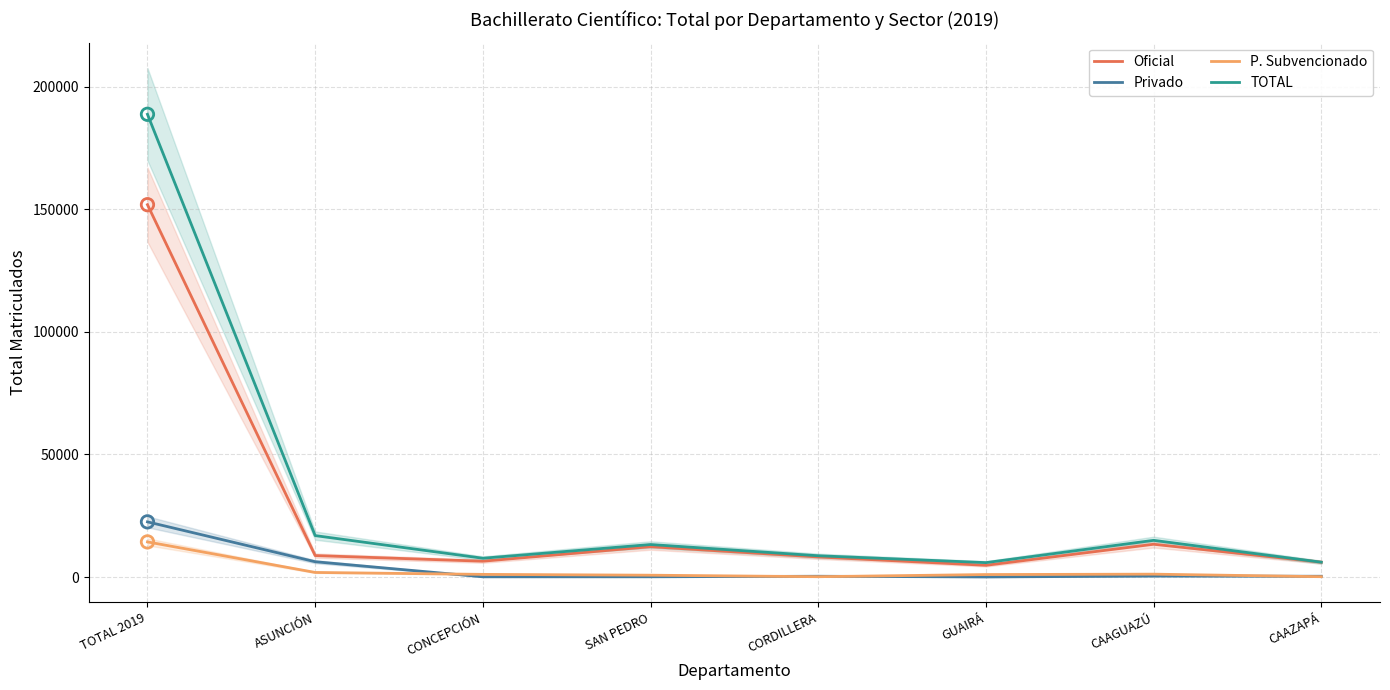

Which series has the widest spread of Y values?

TOTAL